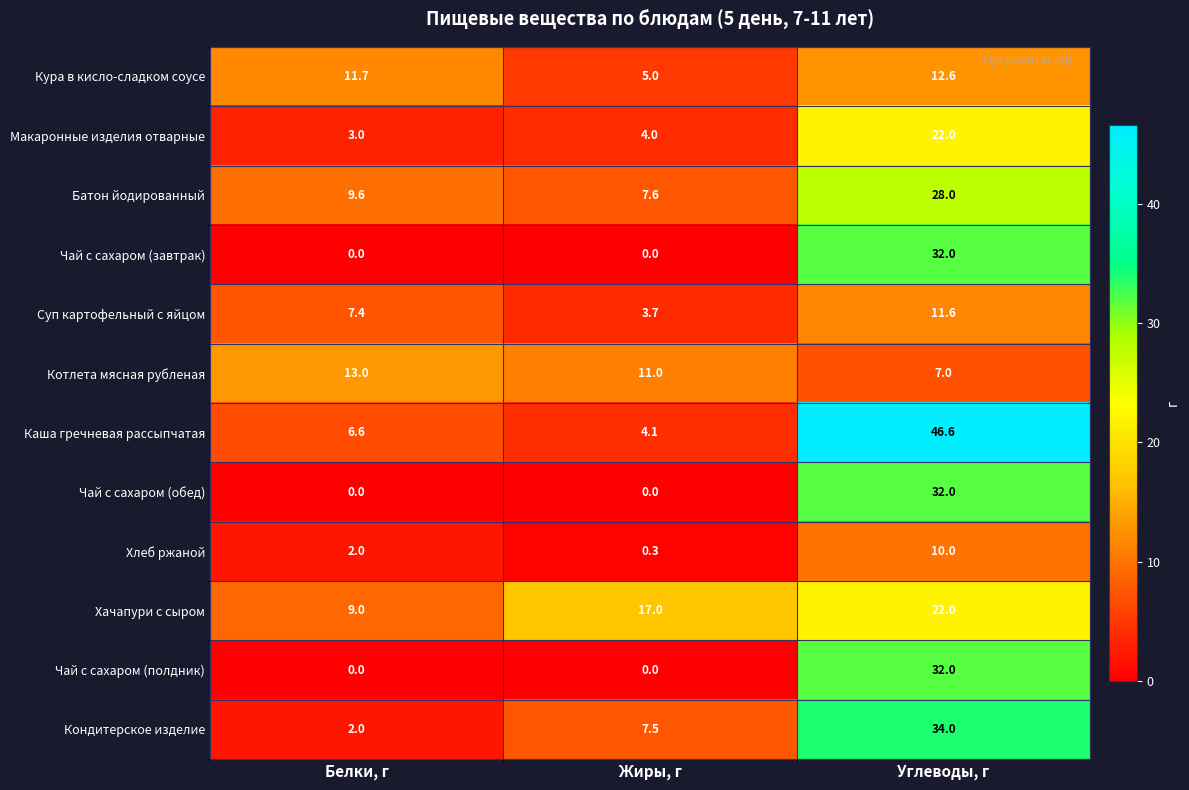

At how many categories does at least one series exceed 25?

1